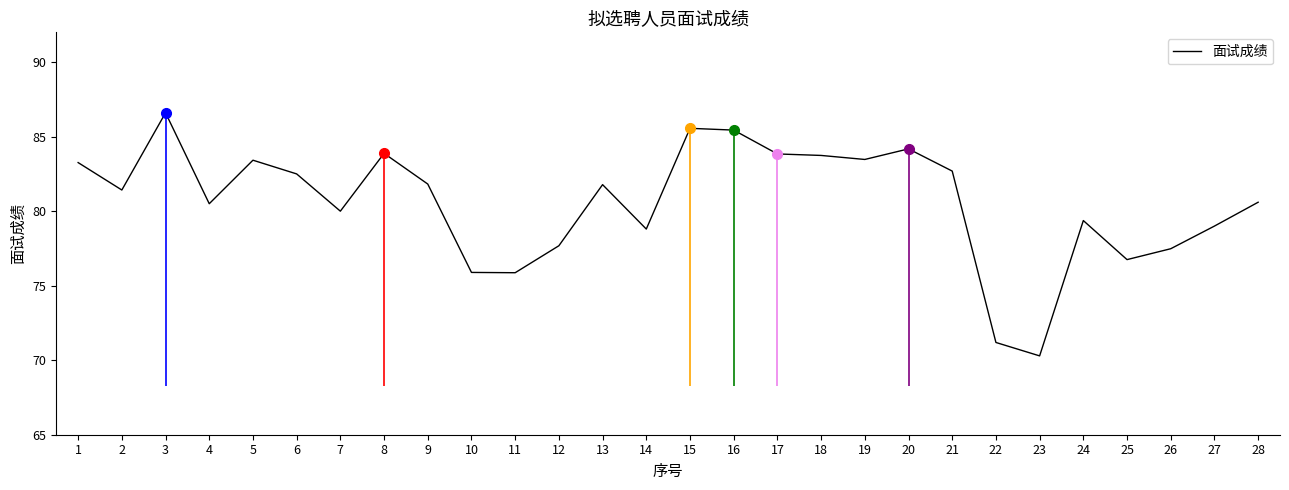

What is the change in value from 11 to 27?

+3.1